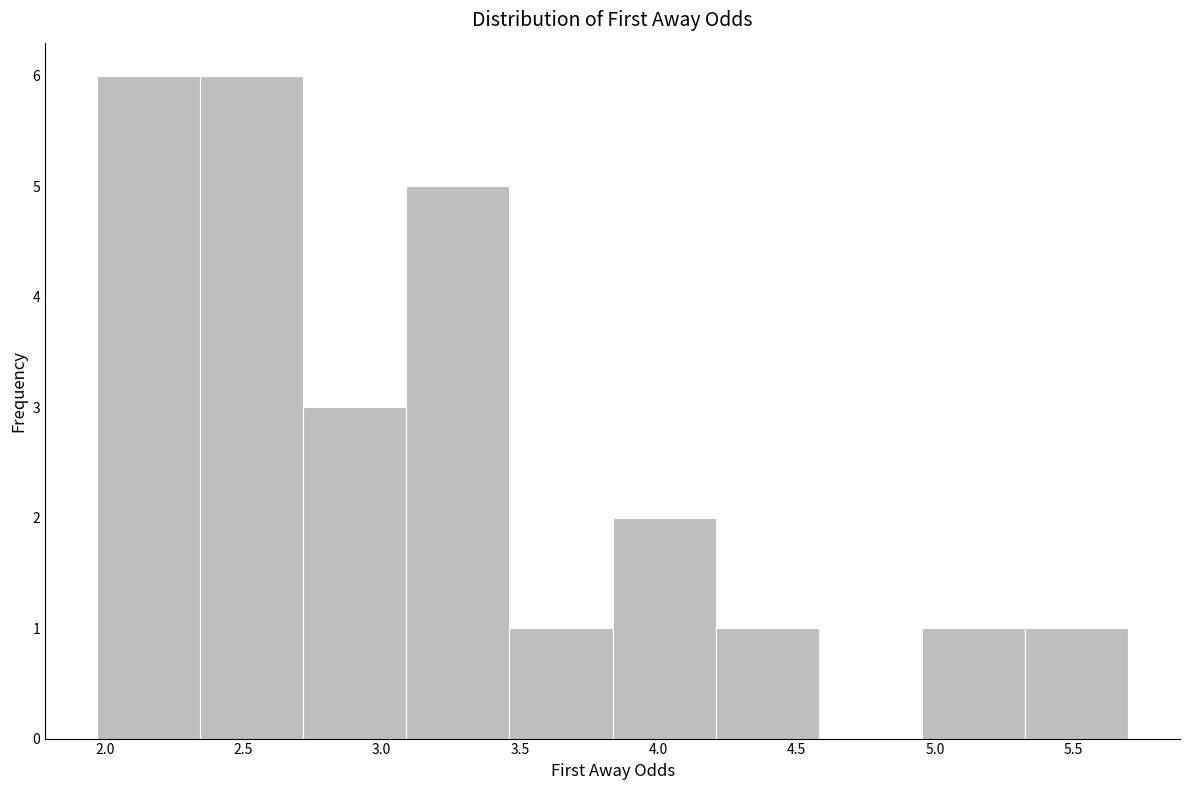

Reading left to right, list every bar in this chart as the range it spans on the x-axis followed by its height. Neither the bar edges nor the heights are printed on the chart, so give them approximately, as read against the axes.

1.95 to 2.35: 6
2.35 to 2.70: 6
2.70 to 3.10: 3
3.10 to 3.45: 5
3.45 to 3.85: 1
3.85 to 4.20: 2
4.20 to 4.60: 1
4.60 to 4.95: 0
4.95 to 5.35: 1
5.35 to 5.70: 1